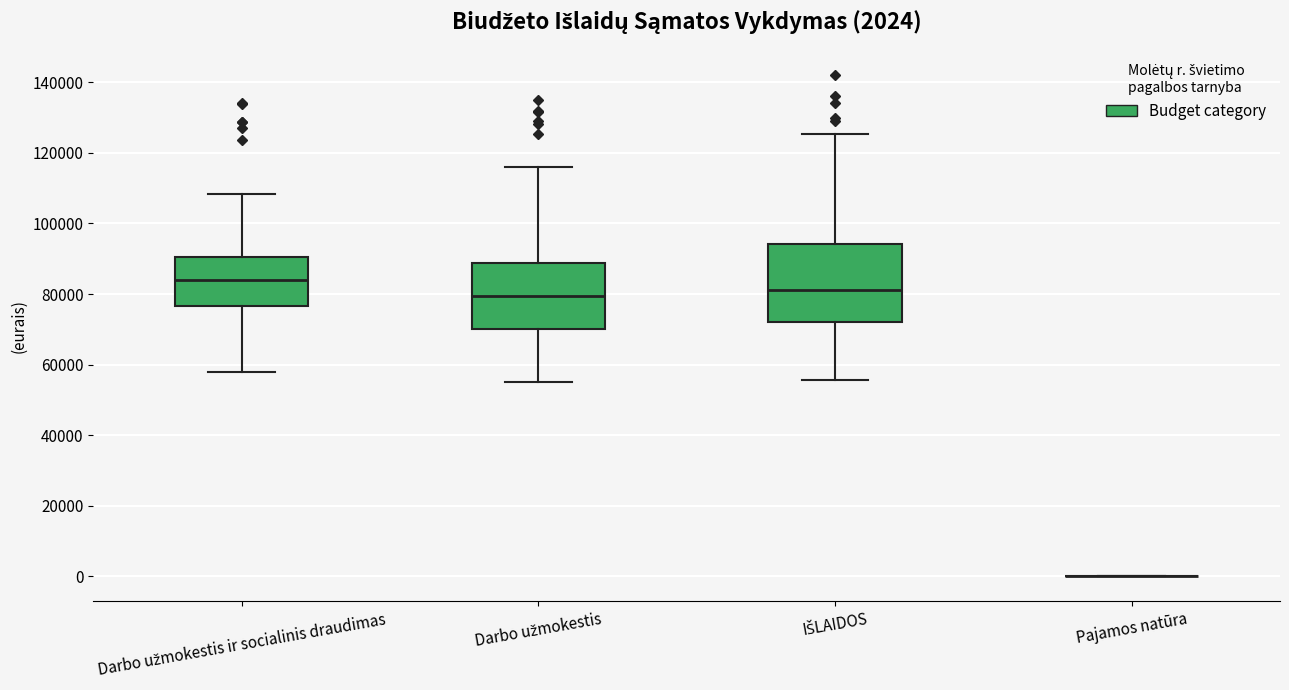

Comparing the boxes themselves (not the whiskers), which one is the tallest?

IŠLAIDOS